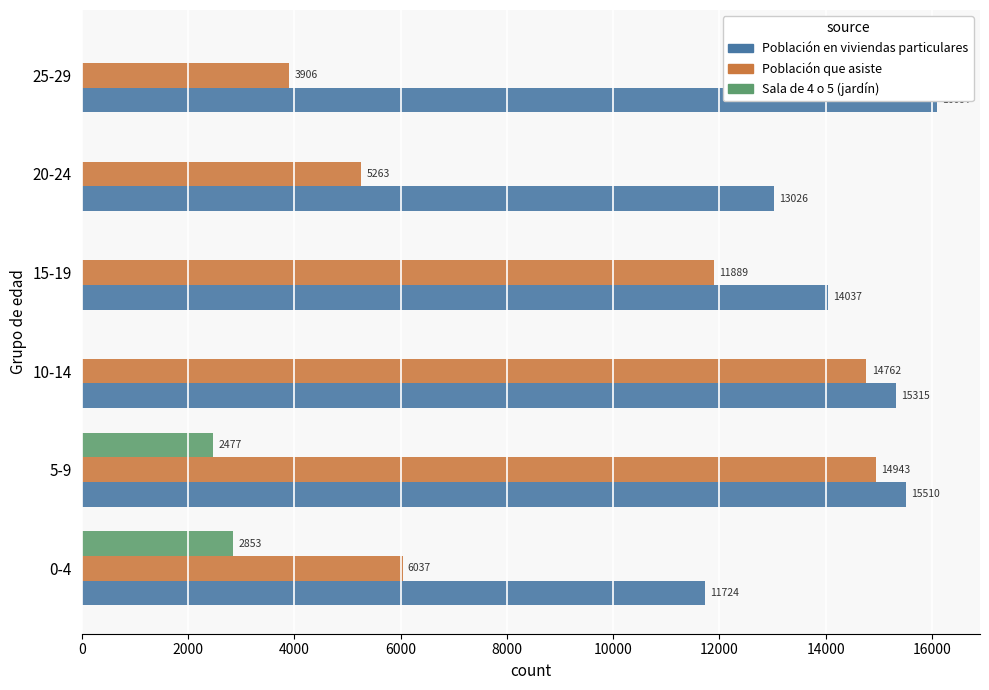

How many bars are there in each group?

3